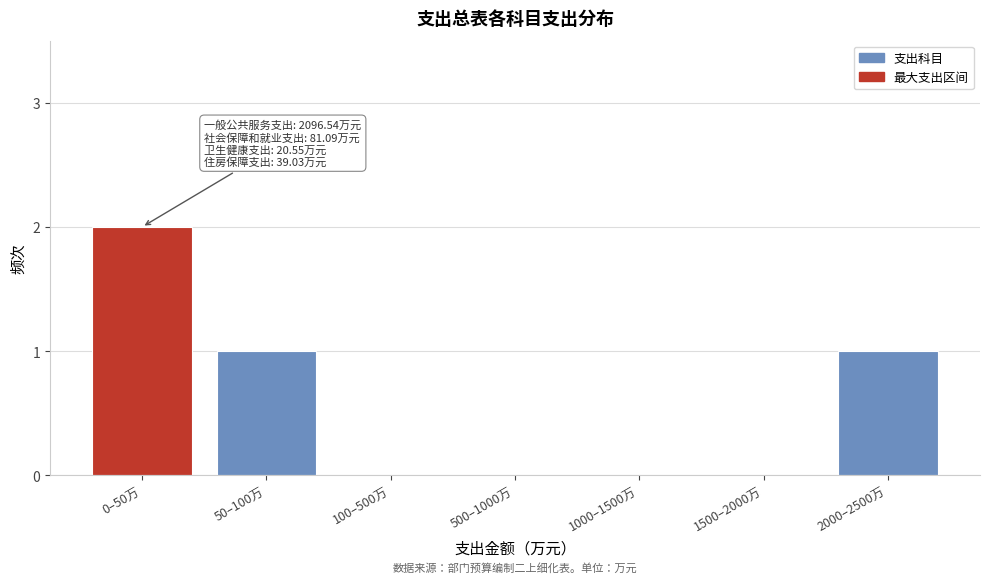

Reading left to right, list all the values displayed in this chart.

0–50万=2	50–100万=1	100–500万=0	500–1000万=0	1000–1500万=0	1500–2000万=0	2000–2500万=1